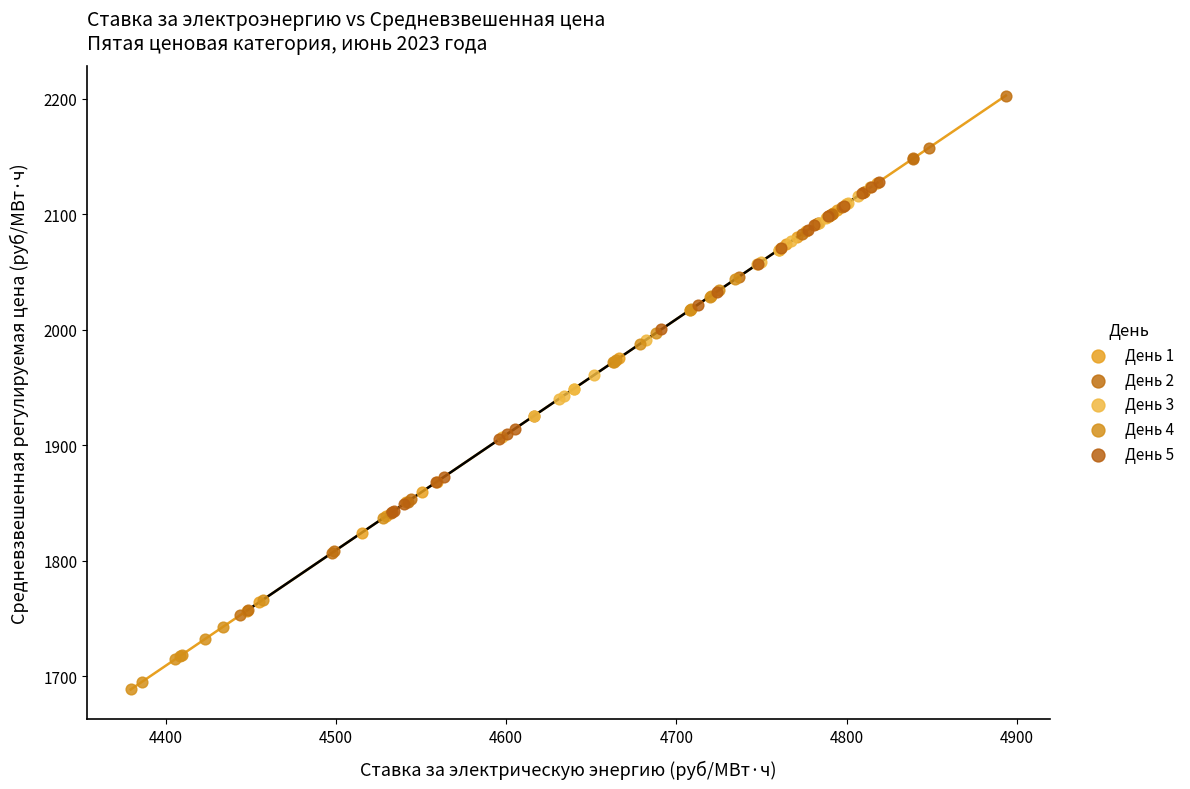

Which series reaches the maximum Y coordinate?

День 2